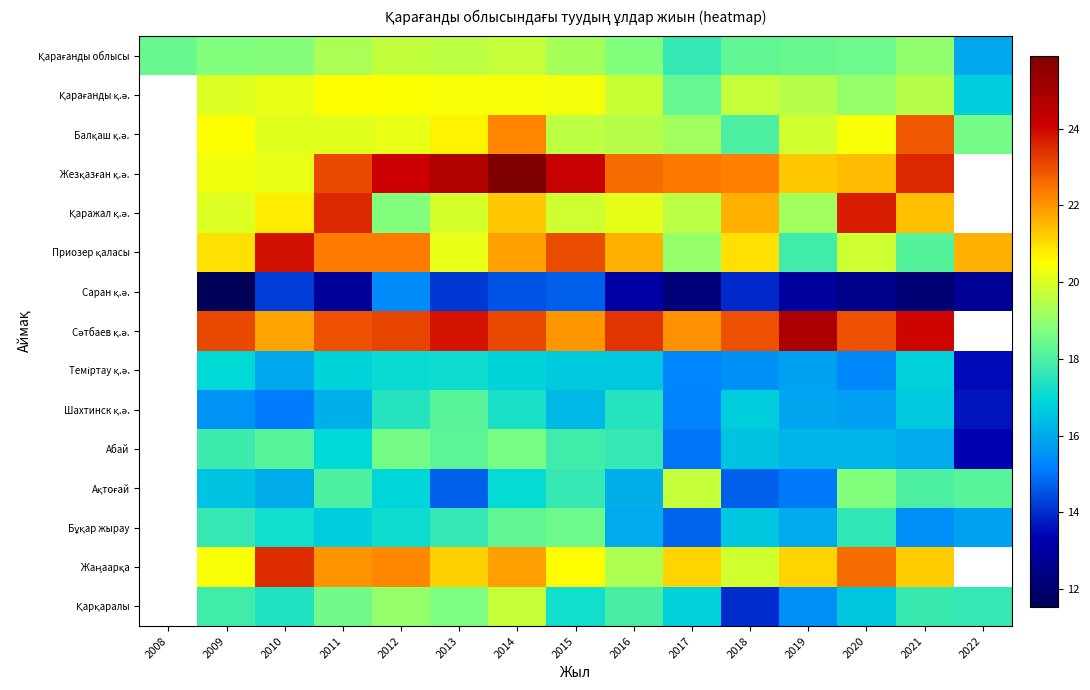

The value of Ақтоғай at 2013 is 14.7. True or false?

True